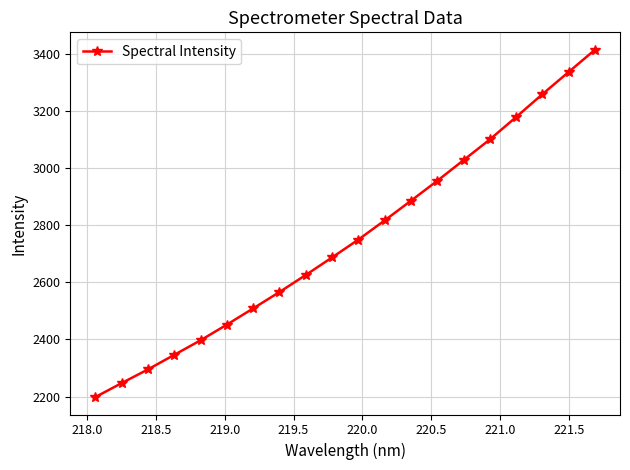

What is the greatest value displayed?

3413.9